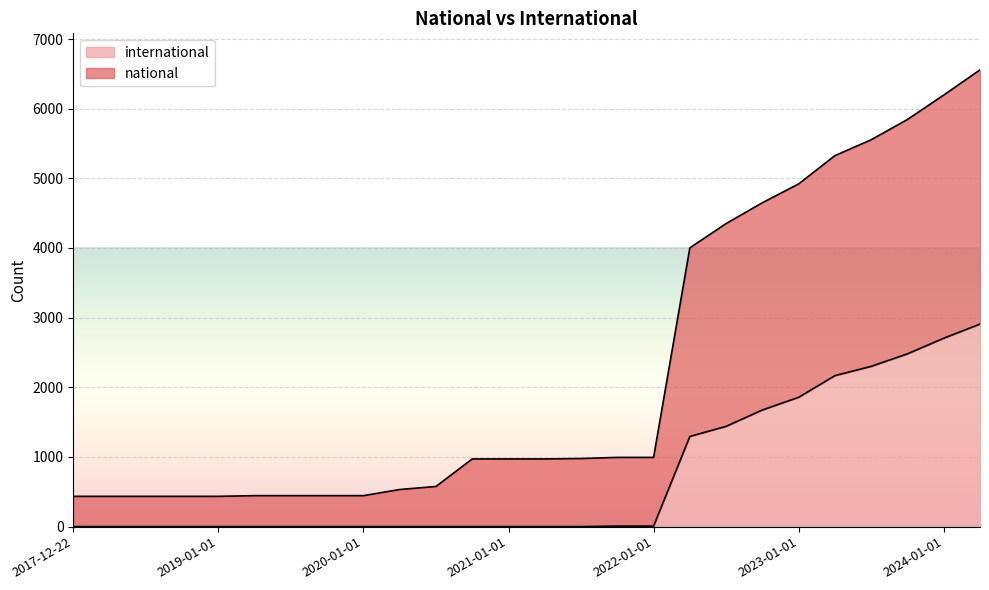

What is the label of the 4th point from the left?

2018-09-28